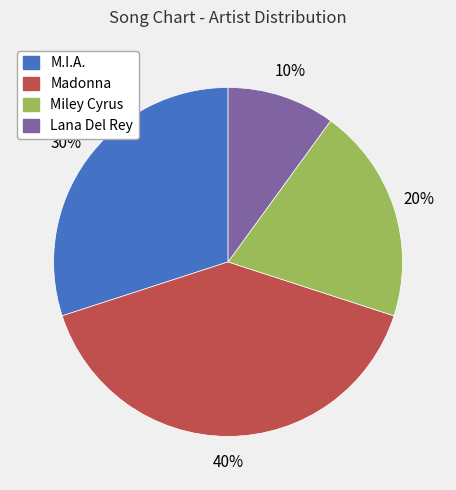

What is the ratio of the value at Madonna to the value at Miley Cyrus?

2.0